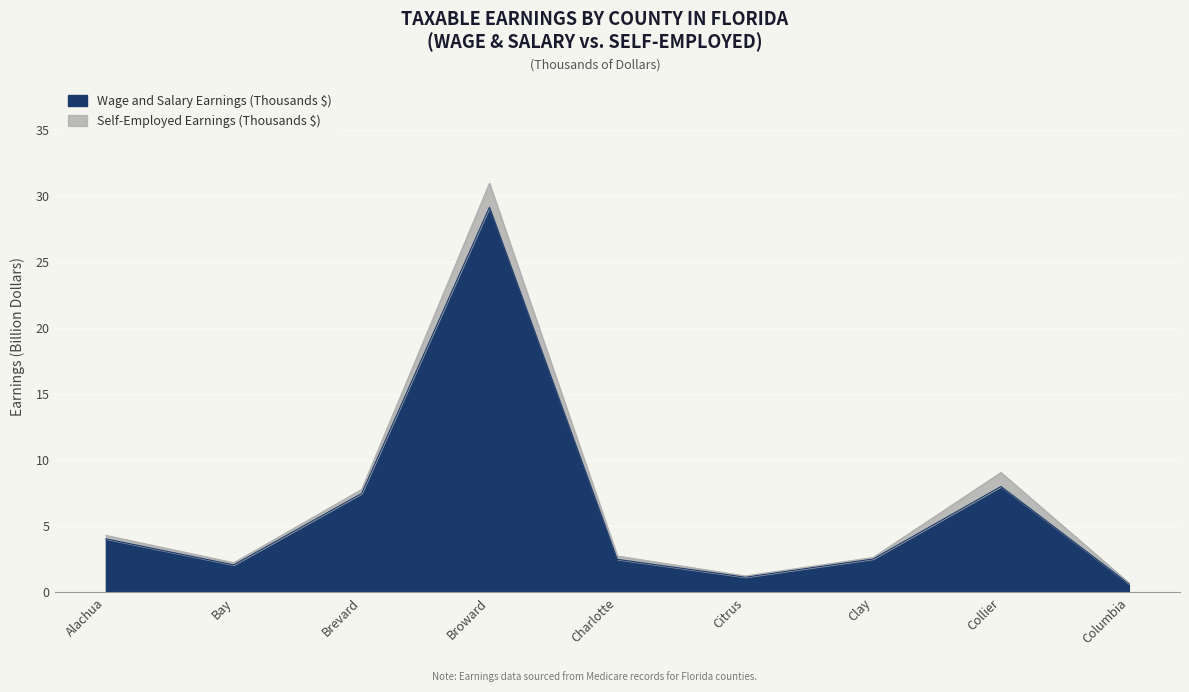

True or false: there are more than 2 points higher than both neighbors.

False